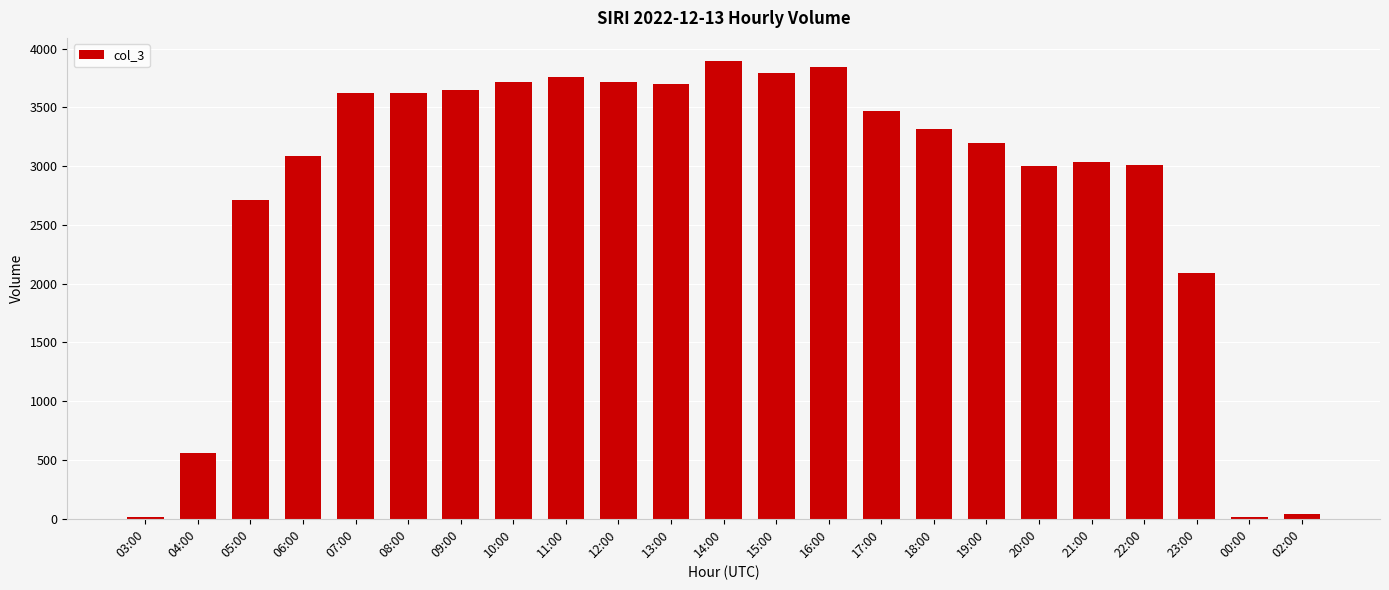

What is the ratio of the value at 19:00 to the value at 08:00?

0.9